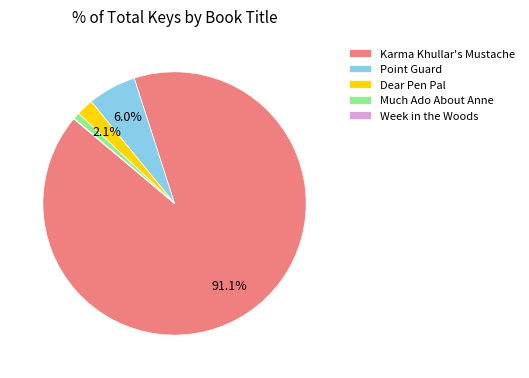

Approximately how many times larger is the value at Karma Khullar's Mustache compared to Much Ado About Anne?

110.9